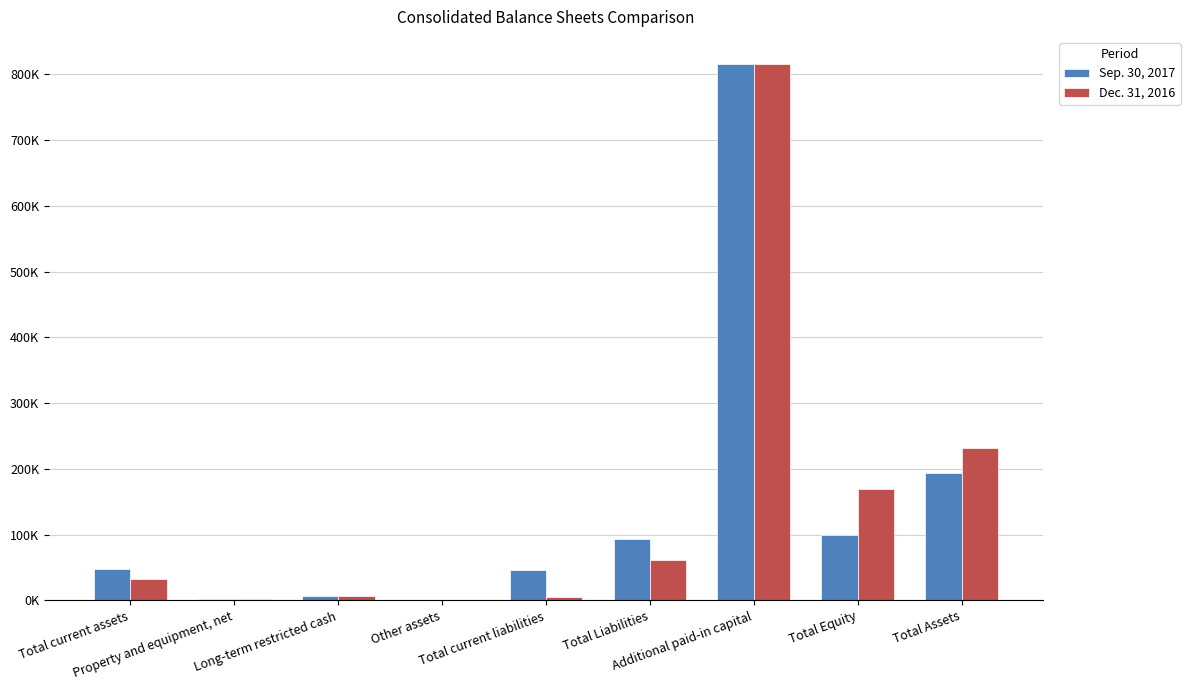

What are all the series names shown in the legend?

Sep. 30, 2017, Dec. 31, 2016